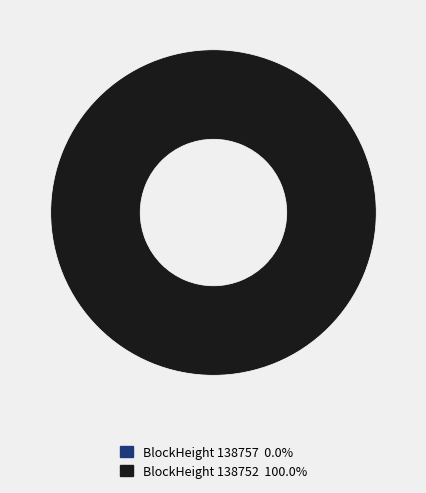

What is the total percentage of 138752 and 138757?

100.0%